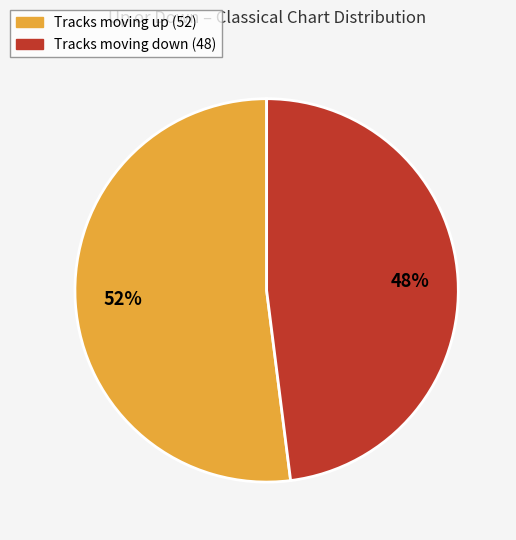

To the nearest percent, what is the difference between the largest and smallest slice percentages?

4%